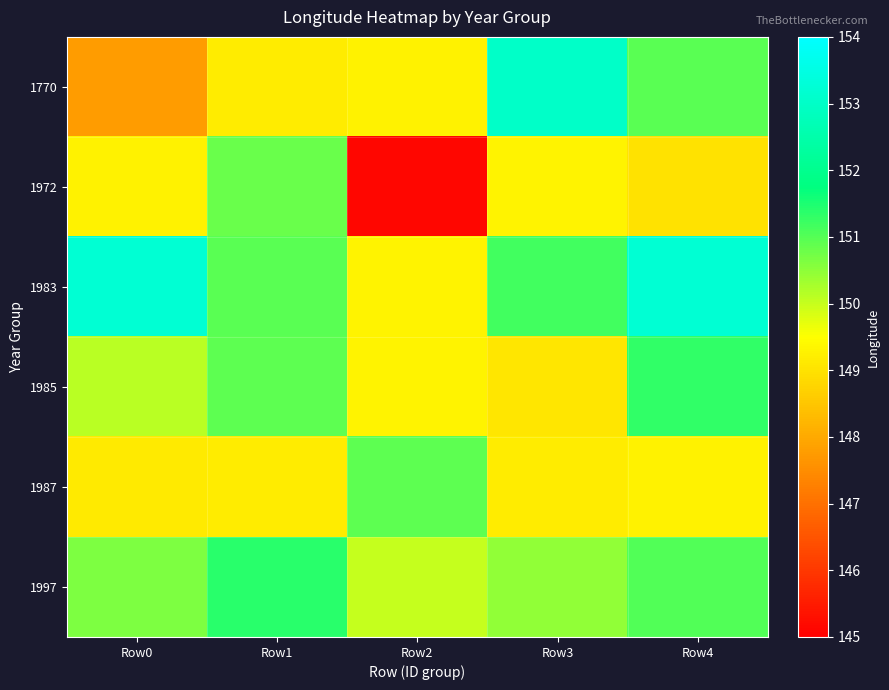

Reading left to right, extract all data points from this chart.

1770: Row0=147.8	Row1=149.2	Row2=149.3	Row3=153.0	Row4=151.0
1972: Row0=149.3	Row1=150.8	Row2=145.1	Row3=149.3	Row4=149.0
1983: Row0=153.2	Row1=151.0	Row2=149.3	Row3=151.2	Row4=153.2
1985: Row0=150.1	Row1=150.9	Row2=149.3	Row3=149.1	Row4=151.3
1987: Row0=149.1	Row1=149.2	Row2=150.9	Row3=149.2	Row4=149.3
1997: Row0=150.6	Row1=151.4	Row2=150.0	Row3=150.5	Row4=151.0